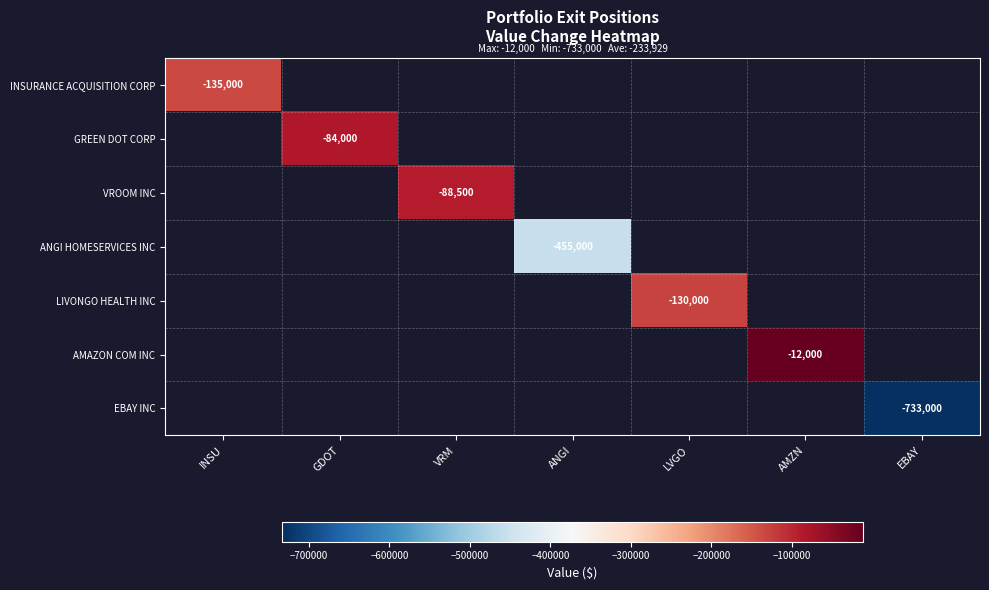

The GREEN DOT CORP series shows -84000 at GDOT. True or false?

True